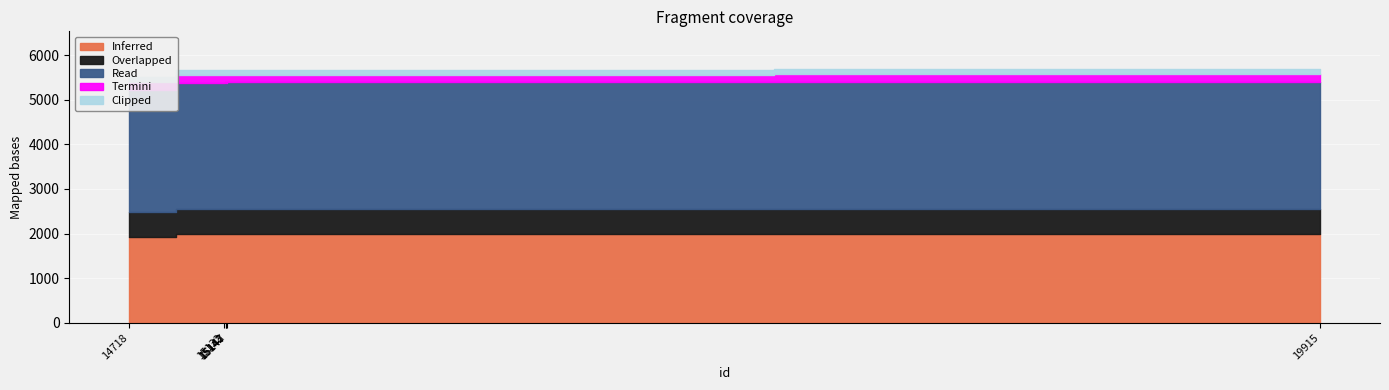

List the labels in order of value, smallest first.

14718, 15132, 15143, 15142, 15147, 19915